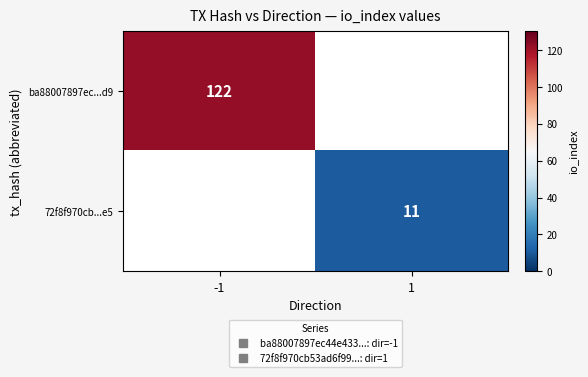

Is it true that 72f8f970cb...e5 equals 11.0 at 1?

True